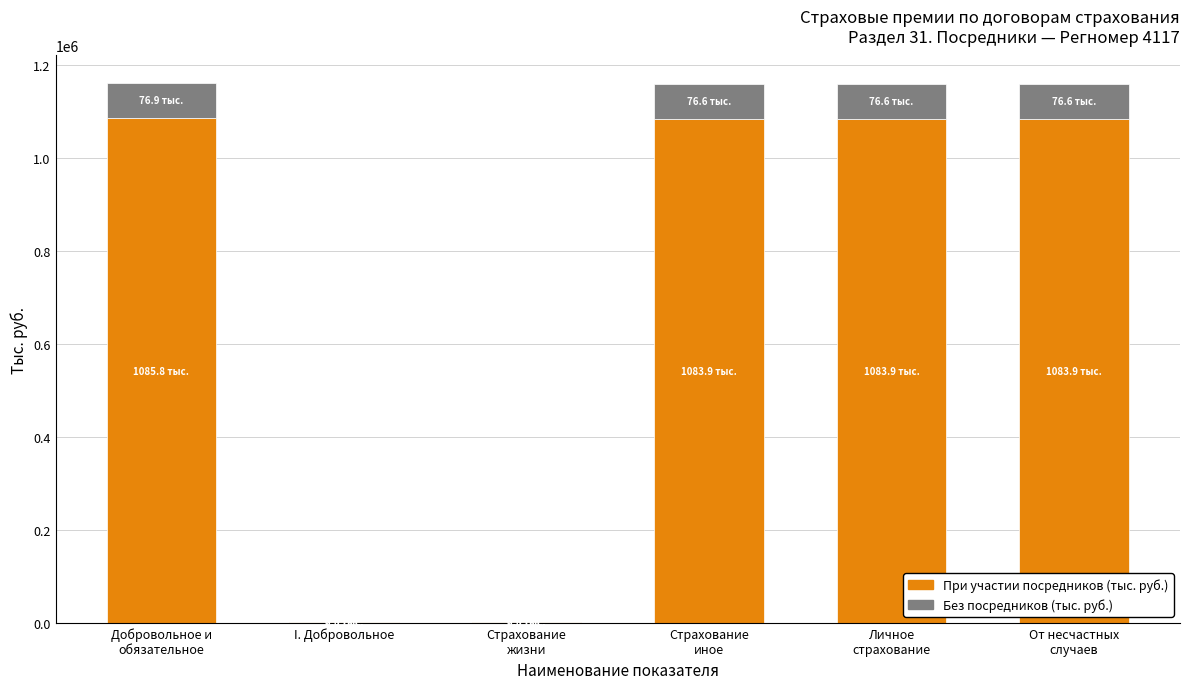

What is the sum of all При участии посредников (тыс. руб.) values?

4341378.0